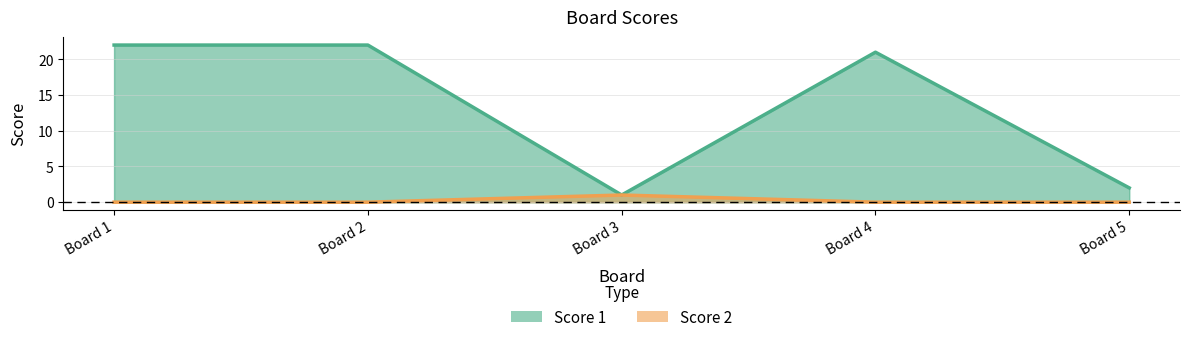

Rank the series by their average value, from highest to lowest.

Score 1, Score 2